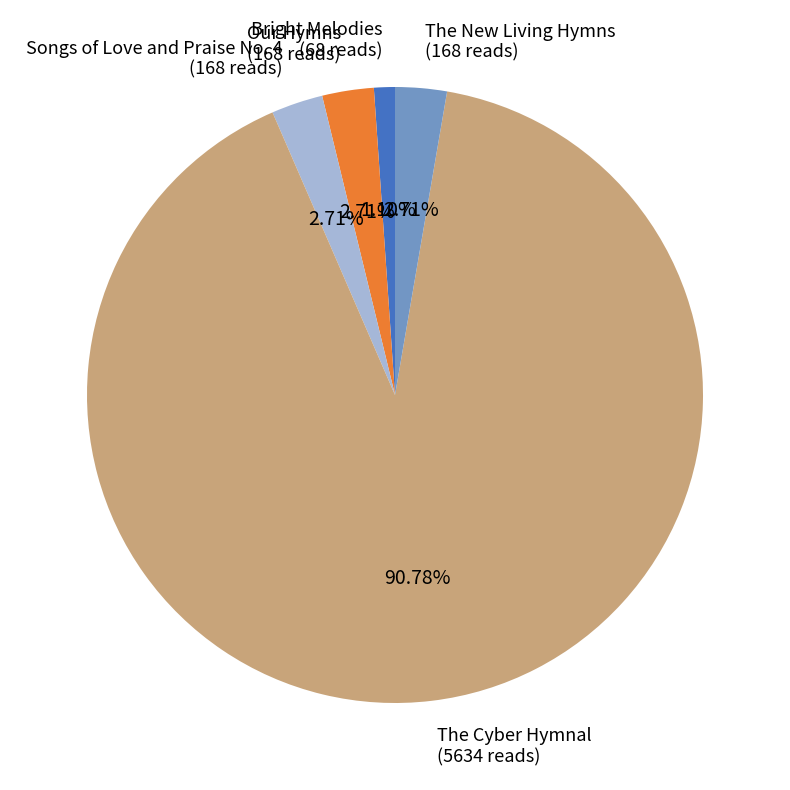

What percentage do The New Living Hymns and The Cyber Hymnal together represent?

93.5%